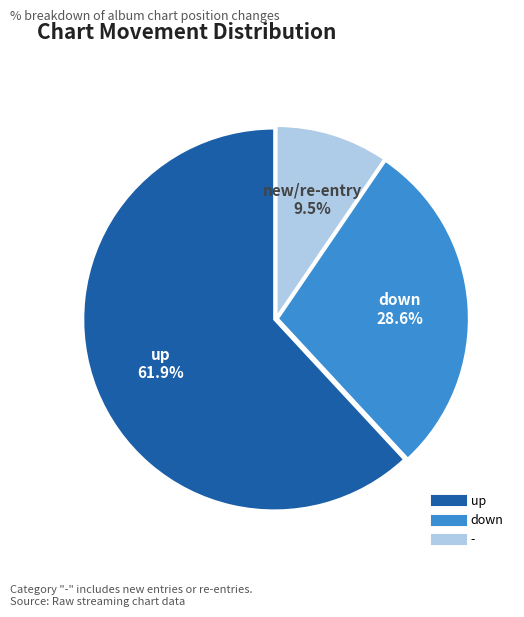

How much of the chart is everything except down?

71.4%